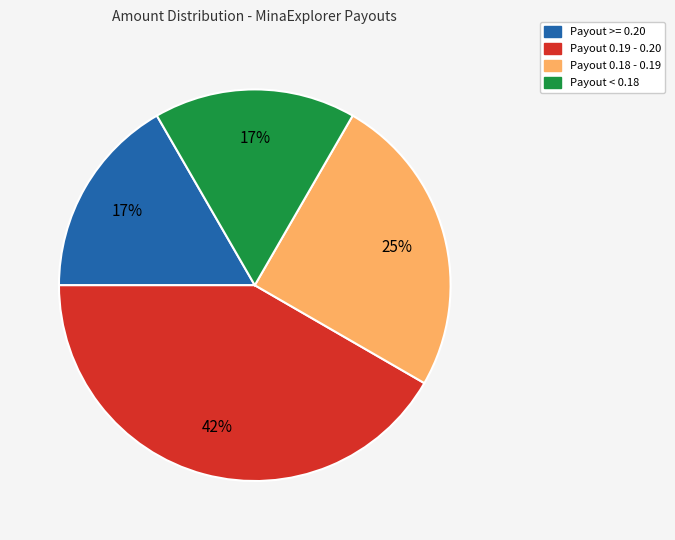

To the nearest percent, what is the difference between the largest and smallest slice percentages?

25%